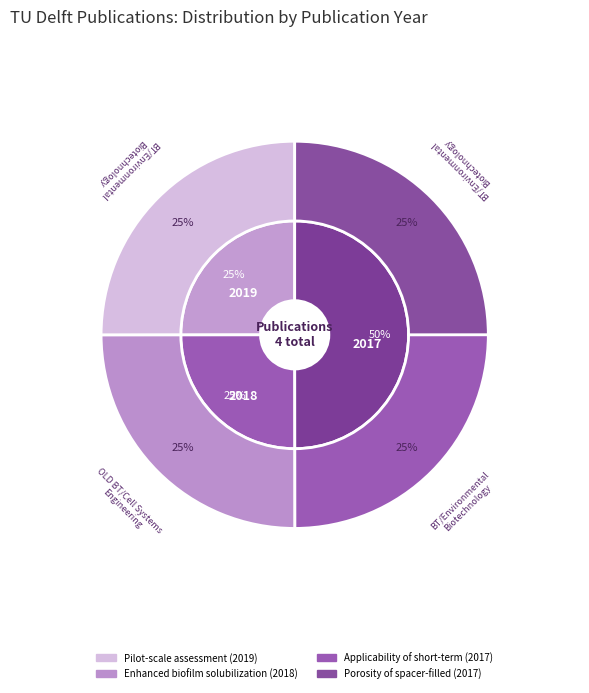

To the nearest percent, what is the average slice percentage?

25%